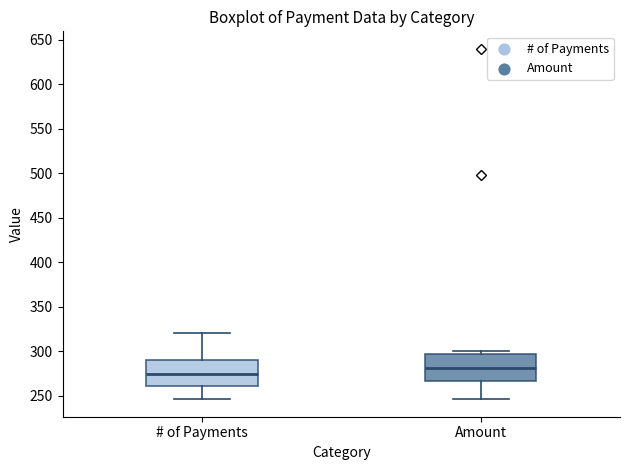

Reading left to right, read every box against the y-axis: the position of its median line, the range the box covers, and the ends of its whiskers. The values are not printed on the chart, so give them approximately, as read against the axis.

# of Payments: median 275, box 260 to 290, whiskers 245 to 320
Amount: median 280, box 265 to 295, whiskers 245 to 300